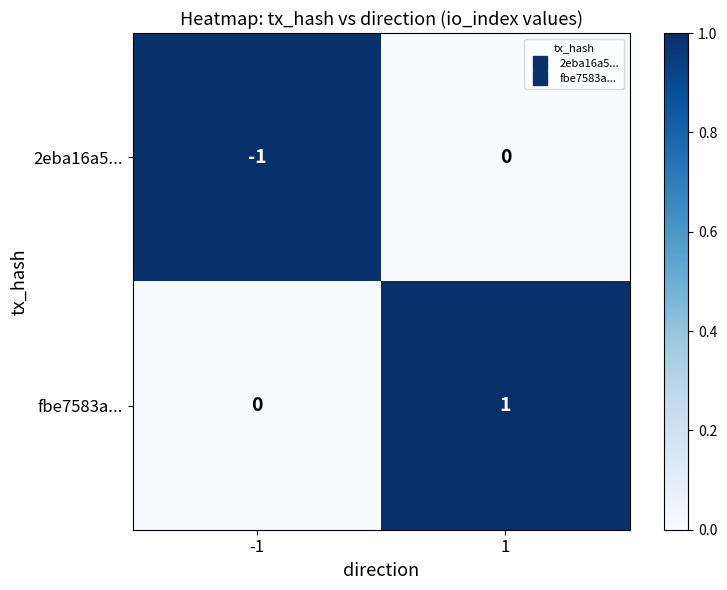

How many values in 2eba16a5... are below zero?

1